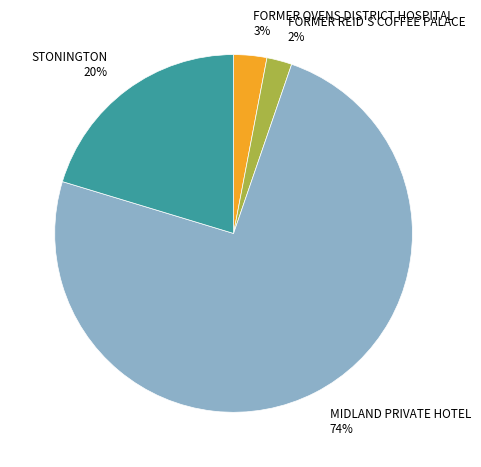

What is the smallest slice in the pie chart?

FORMER REID'S COFFEE PALACE